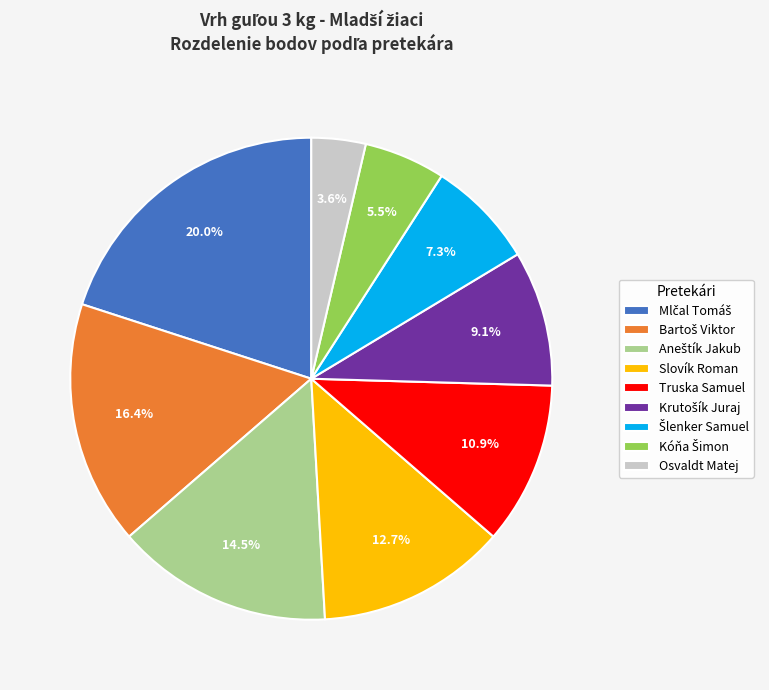

What percentage is the Slovík Roman slice, to the nearest percent?

13%